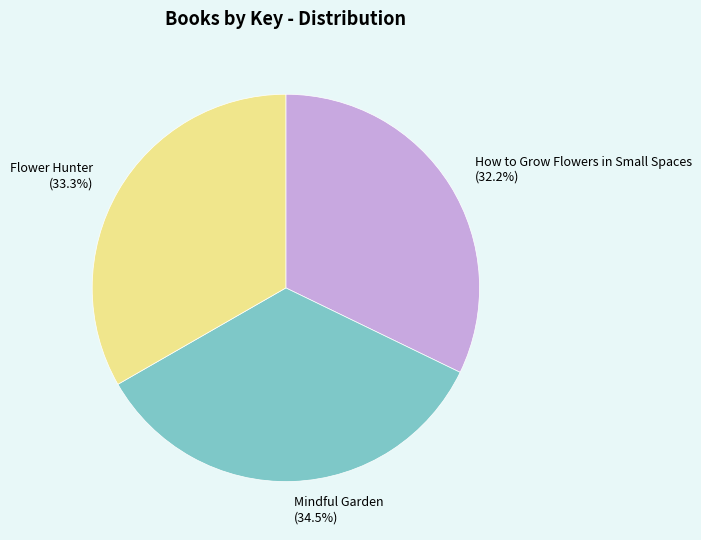

Combined, do Mindful Garden and How to Grow Flowers in Small Spaces account for over 50%?

Yes